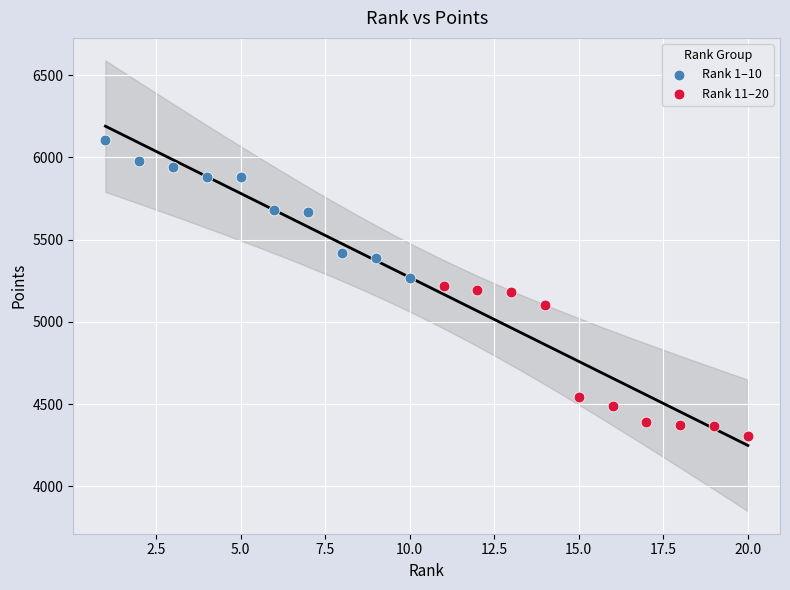

Which series reaches the minimum Y coordinate?

Rank 11–20